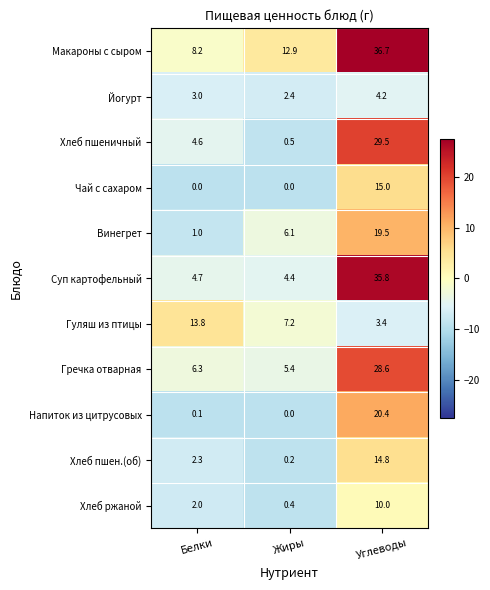

How many data points does each series have?

3